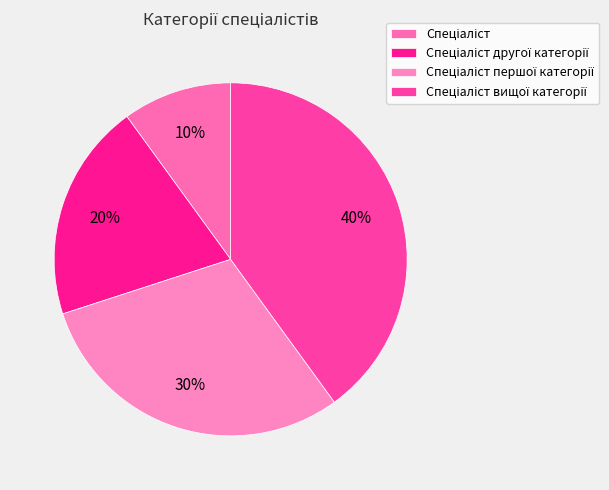

Rank the categories by value from lowest to highest.

Спеціаліст, Спеціаліст другої категорії, Спеціаліст першої категорії, Спеціаліст вищої категорії